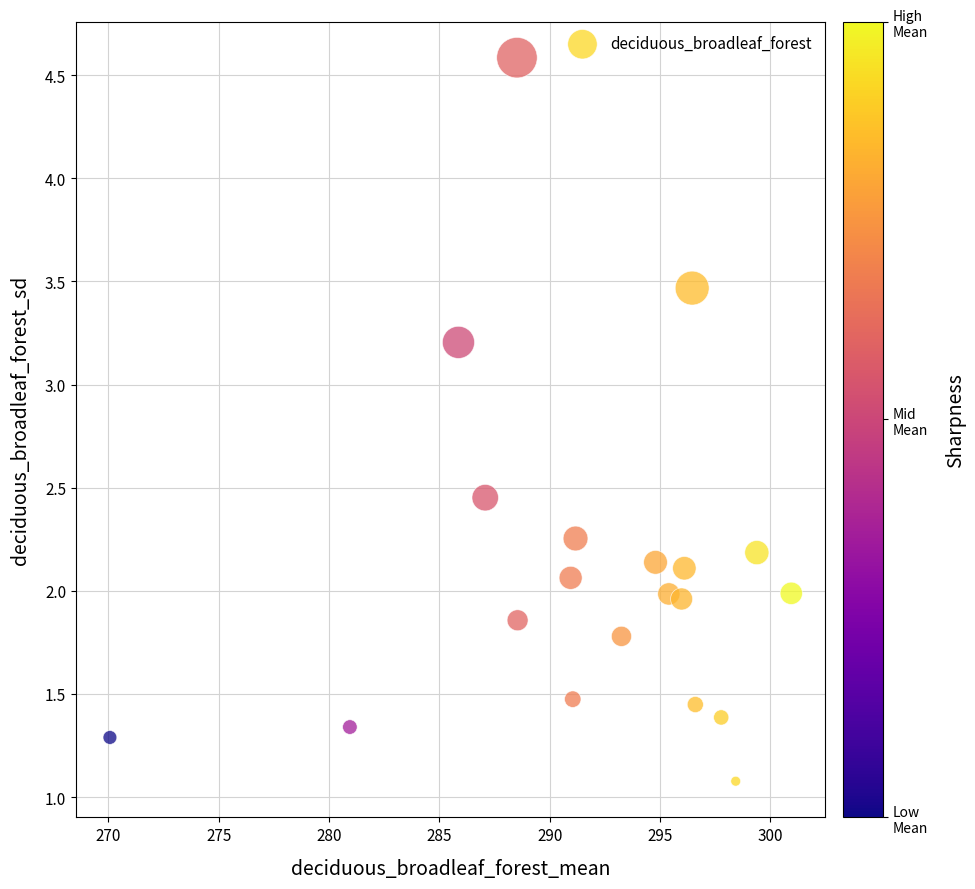

What is the range of X values (max minus min)?

30.9